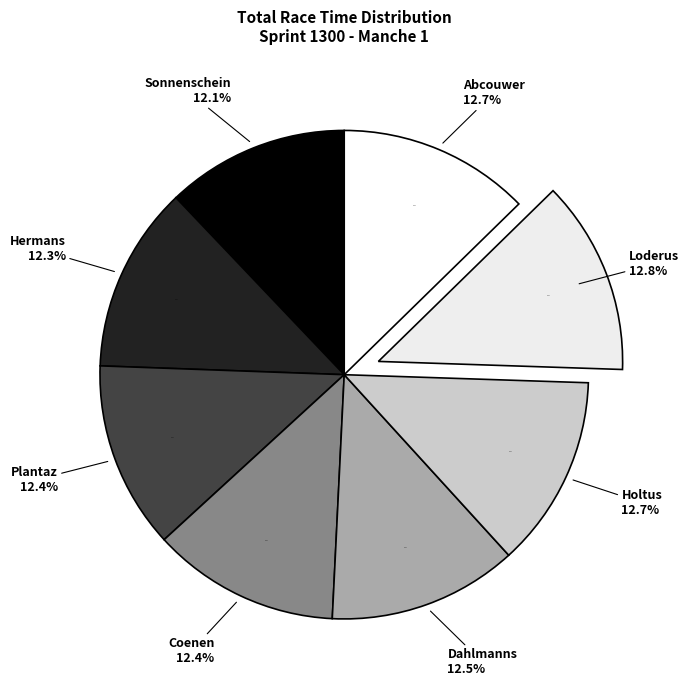

To the nearest percent, what is the average slice percentage?

12%